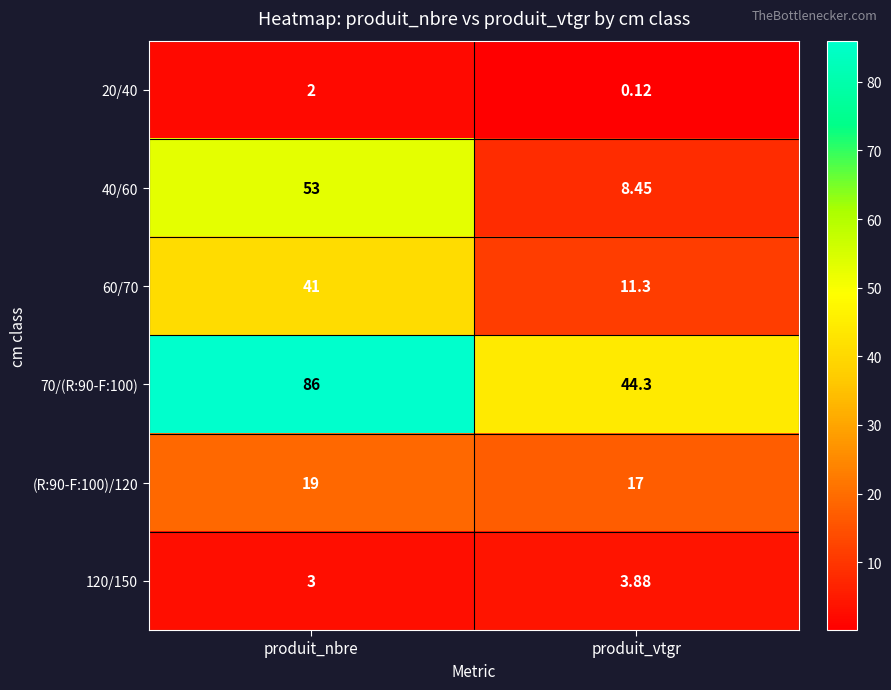

Where is 40/60 nearest to the value 30?

produit_vtgr